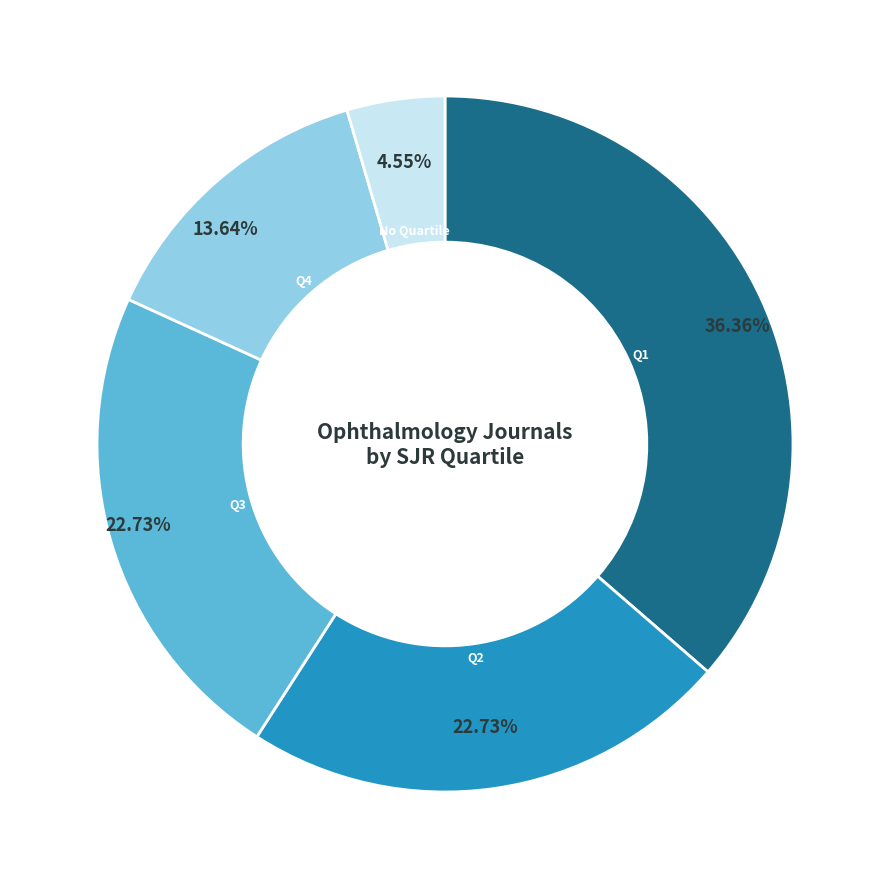

Count the number of slices in the pie.

5